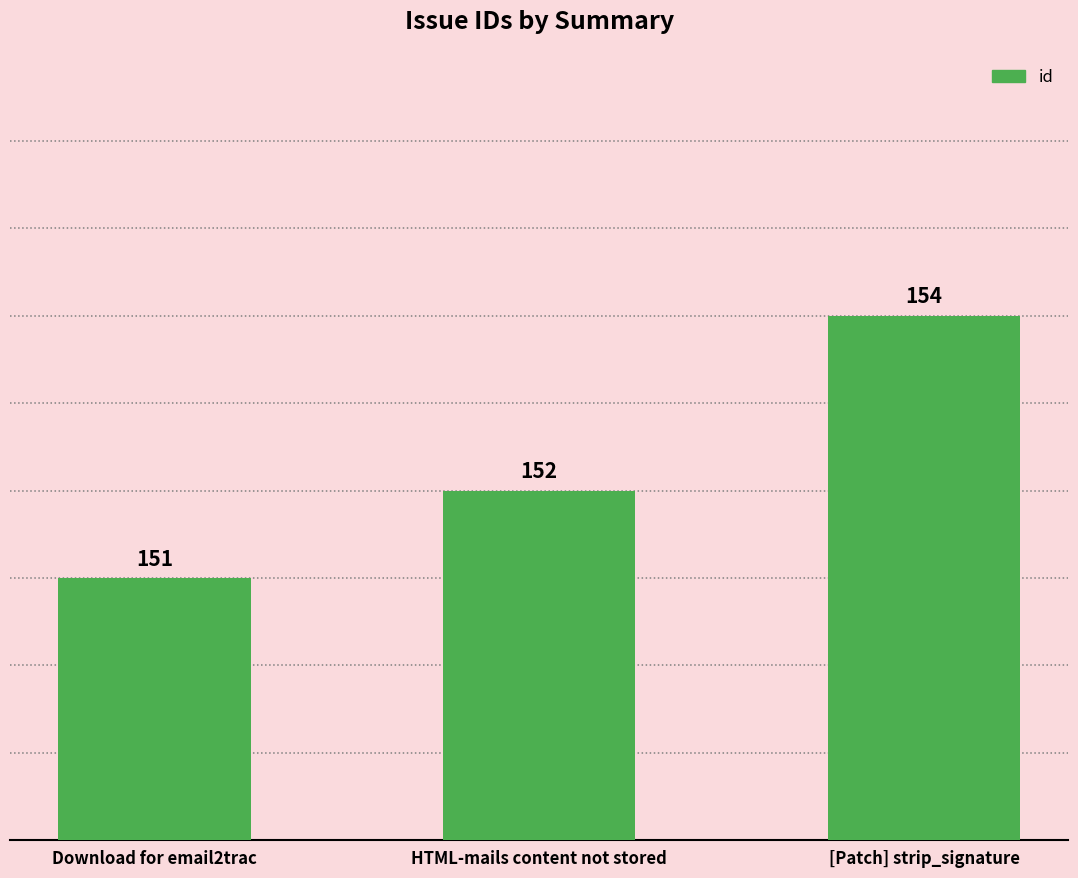

List the labels in order of value, smallest first.

Download for email2trac, HTML-mails content not stored, [Patch] strip_signature